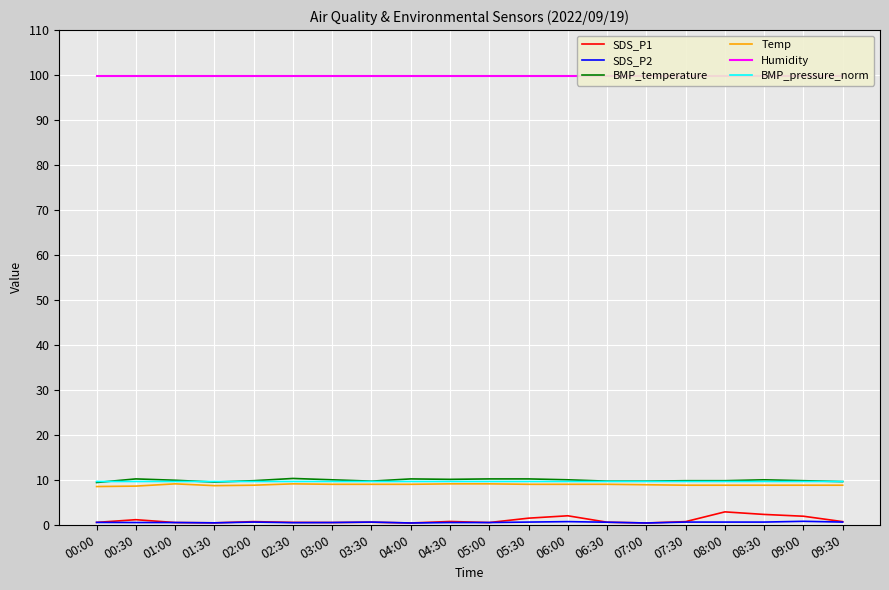

How many lines are shown in the chart?

6